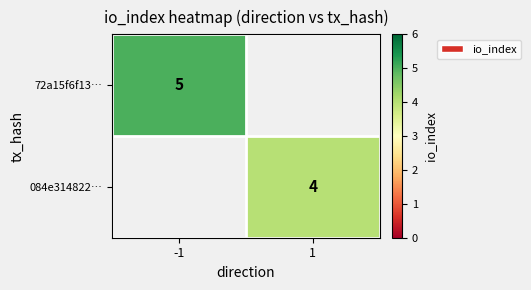

The value of 084e314822… at 1 is 4. True or false?

True